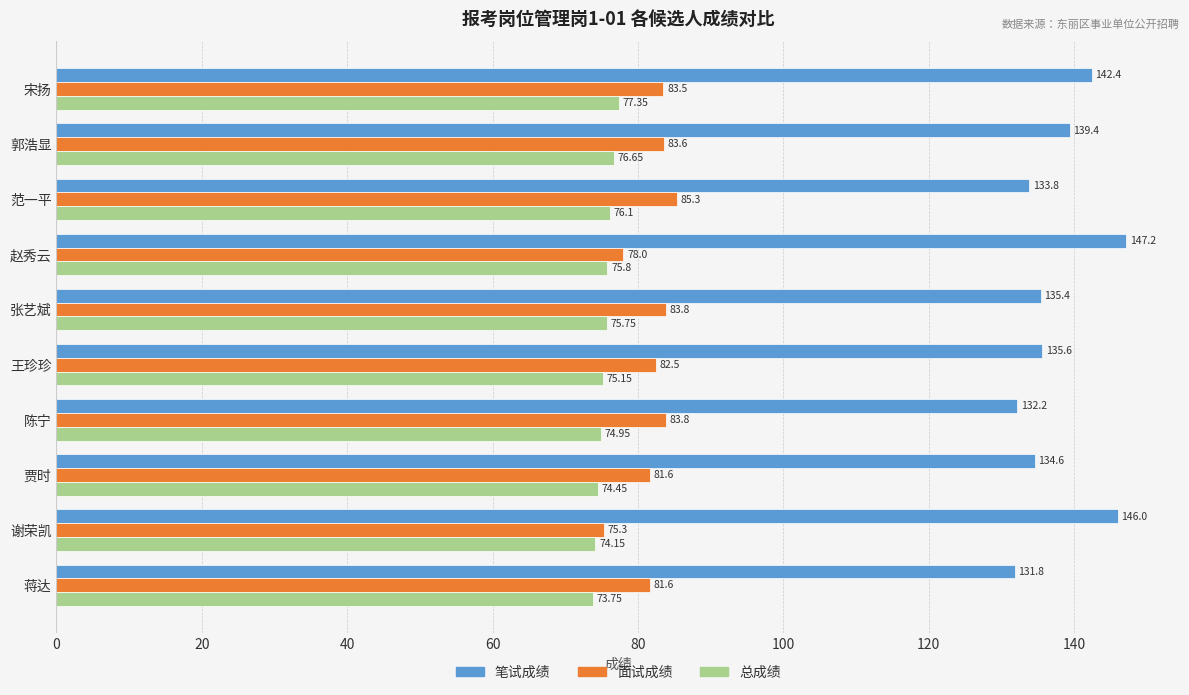

Which series has the largest range (max minus min)?

笔试成绩